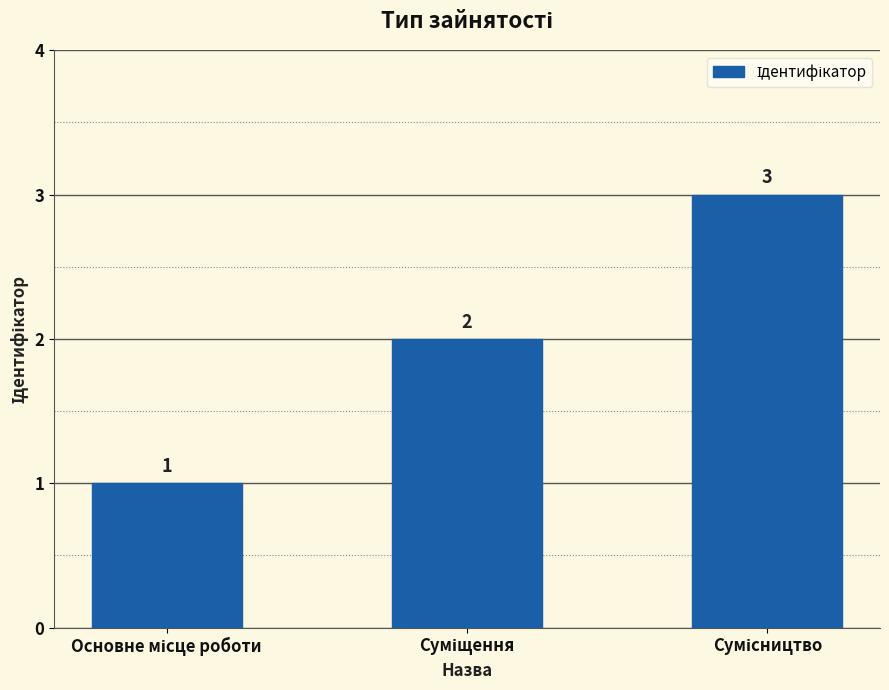

What is the sum of all values?

6